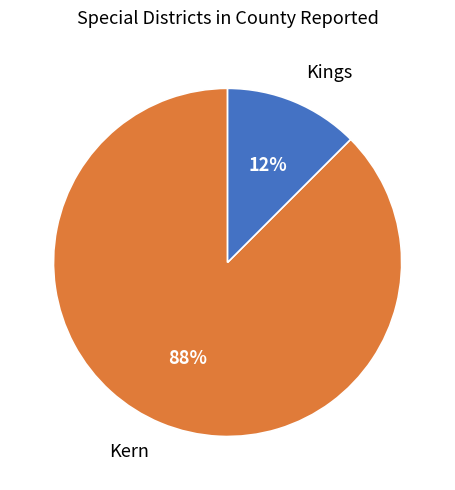

Rank the categories by value from highest to lowest.

Kern, Kings